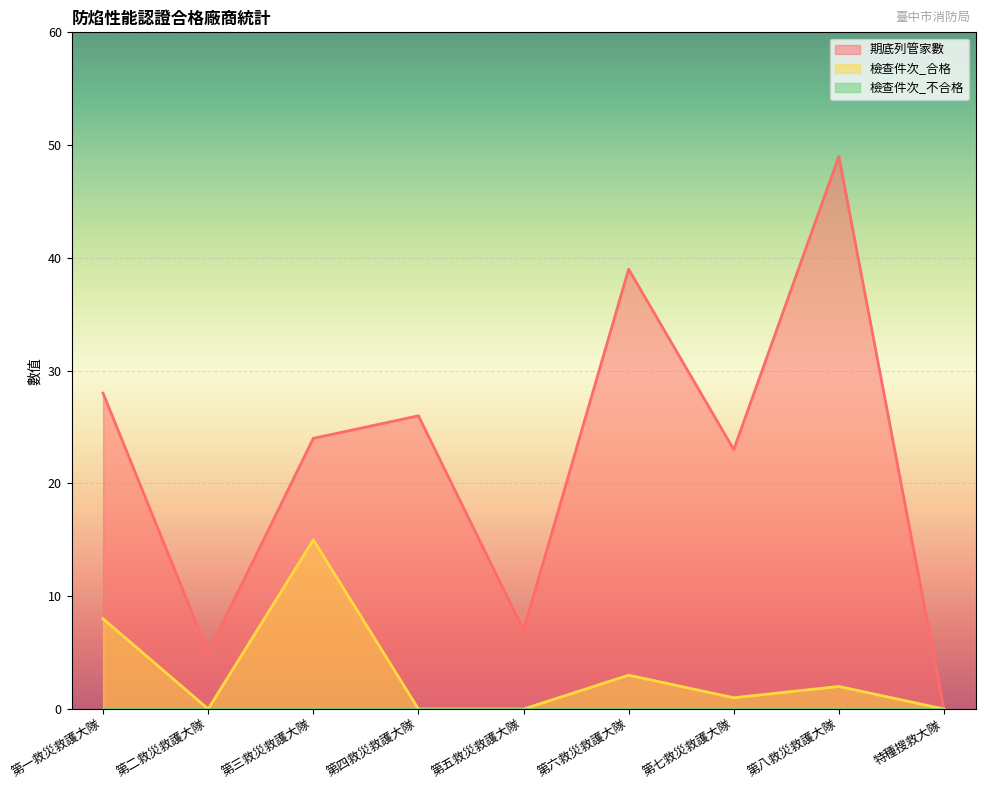

What position from the right is 第六救災救護大隊?

4